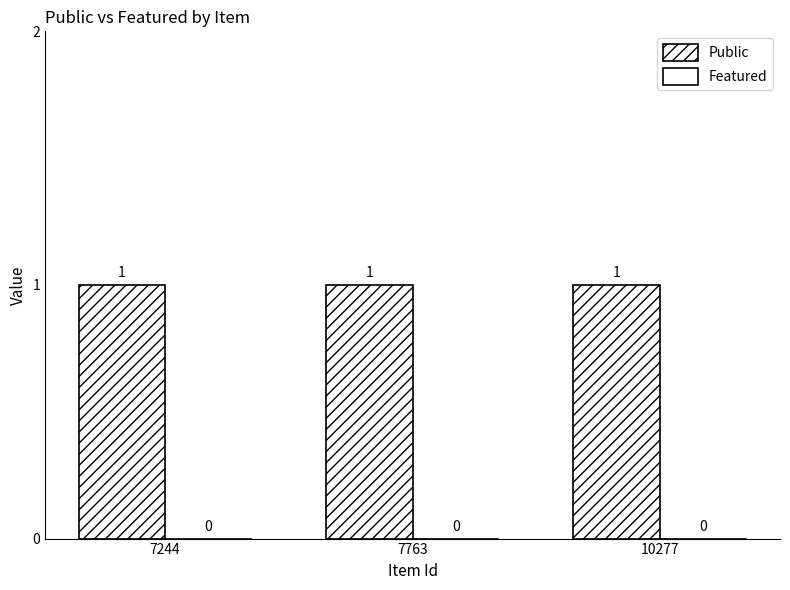

At 7763, list the series in order from smallest to largest.

Featured, Public